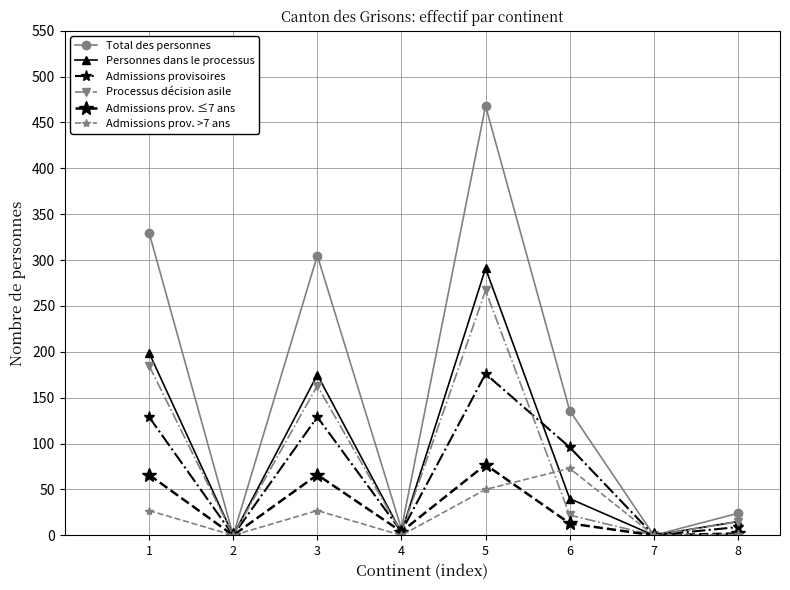

How many lines are shown in the chart?

6